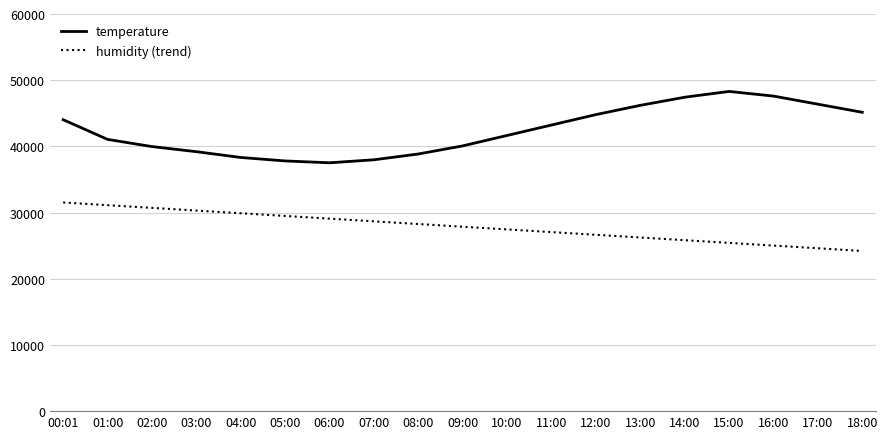

What are all the series names shown in the legend?

temperature, humidity (trend)